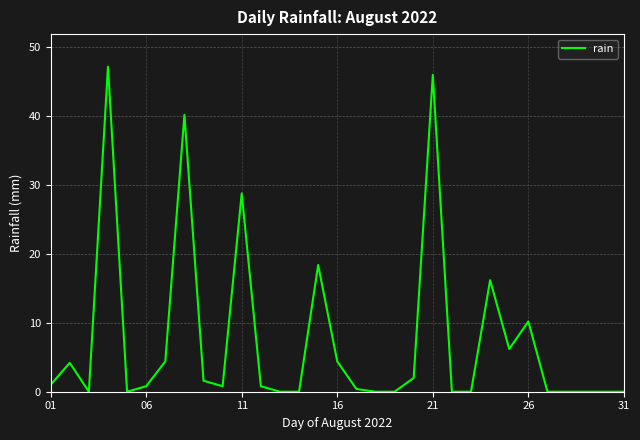

What is the greatest value displayed?

47.2